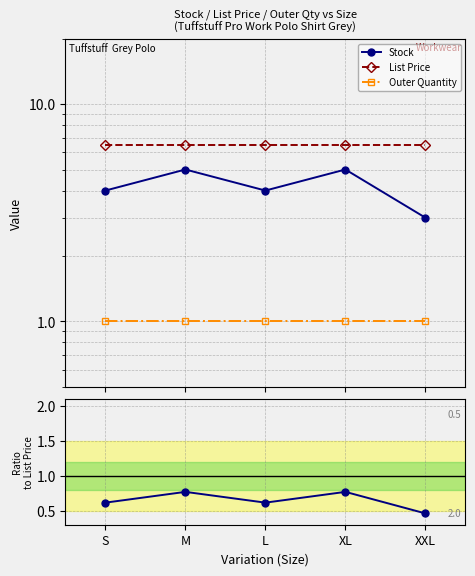

True or false: Outer Quantity and Stock intersect in this chart.

False